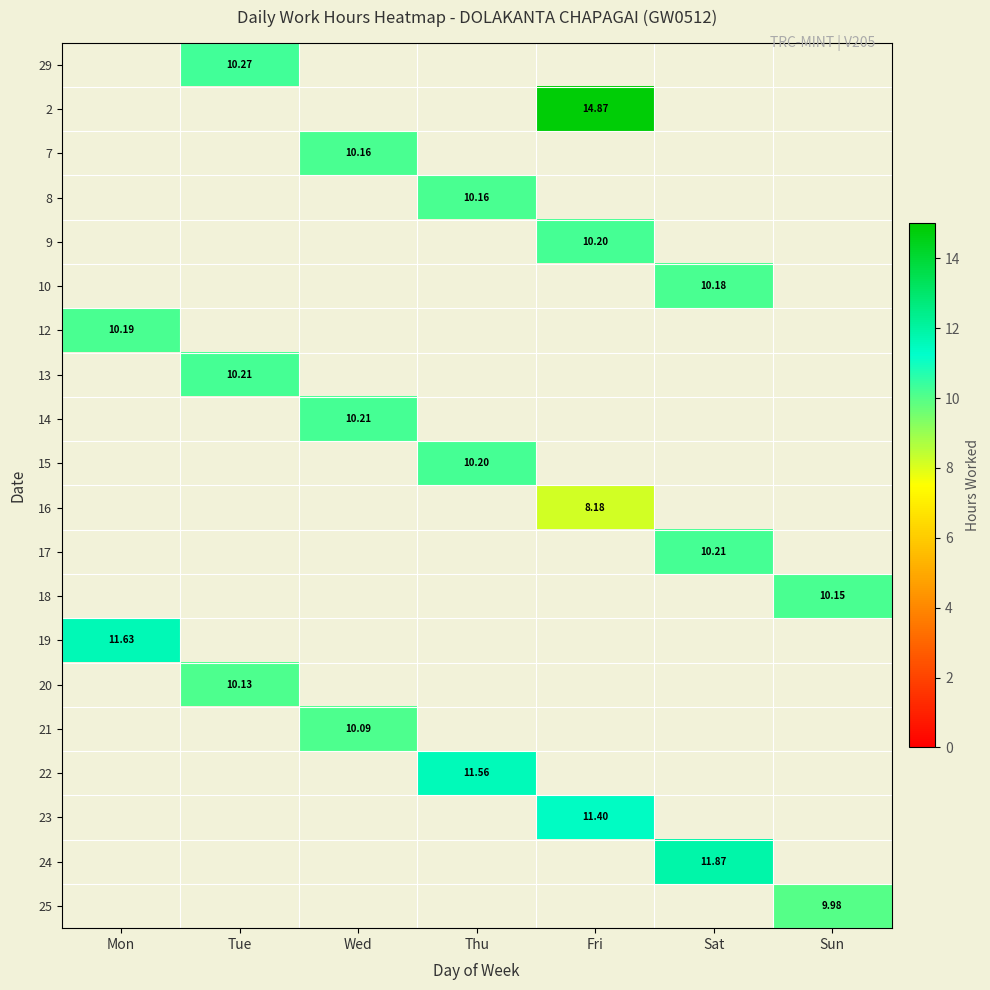

At which label does 15 reach its peak?

Mon